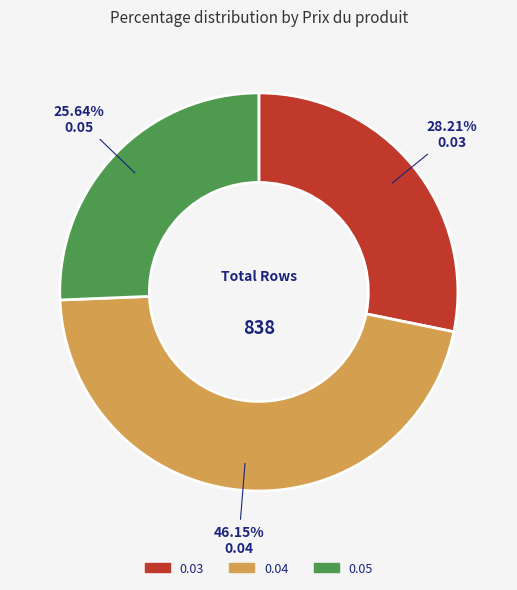

To the nearest percent, what is the difference between the 0.04 and 0.03 slice percentages?

18%